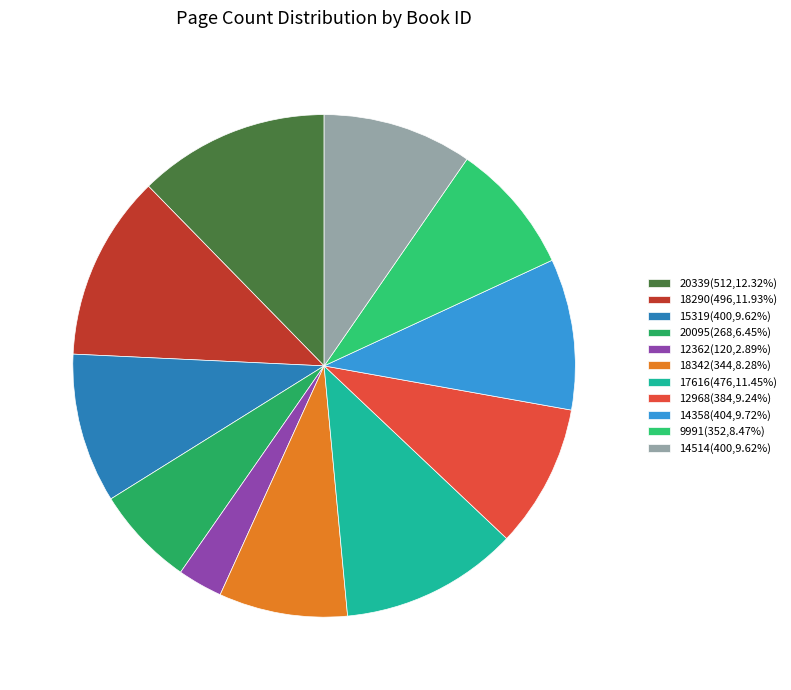

What is the smallest slice in the pie chart?

12362